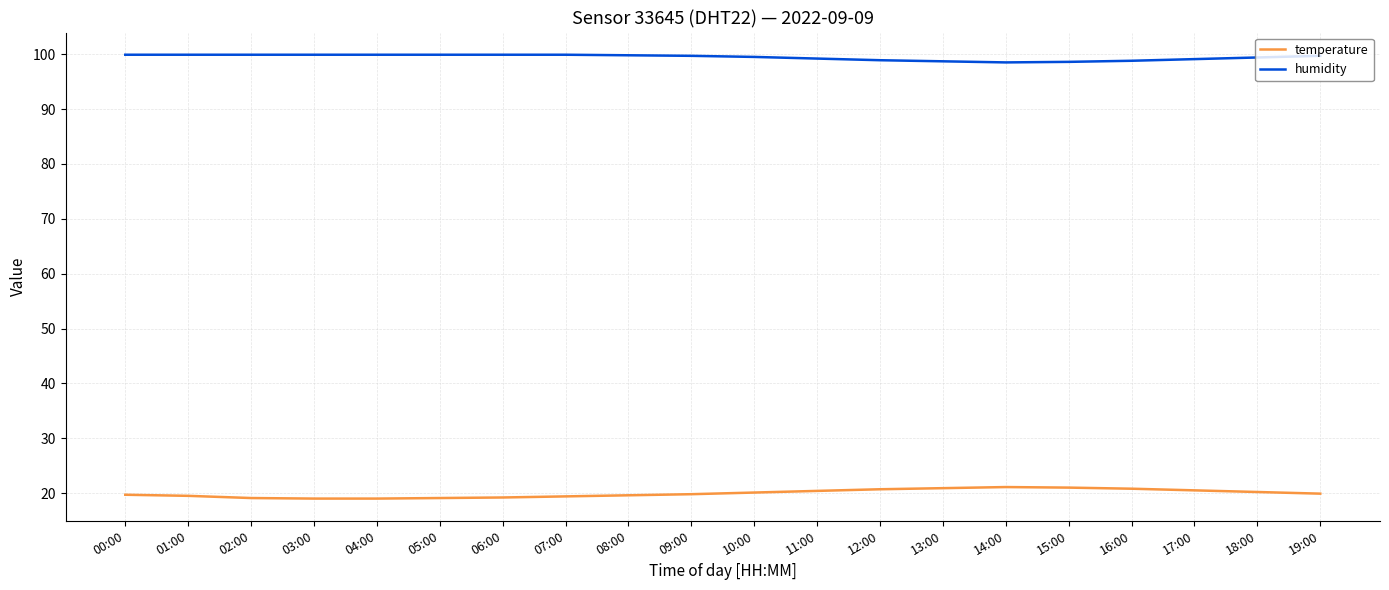

The value of temperature at 10:00 is 9.1. True or false?

False